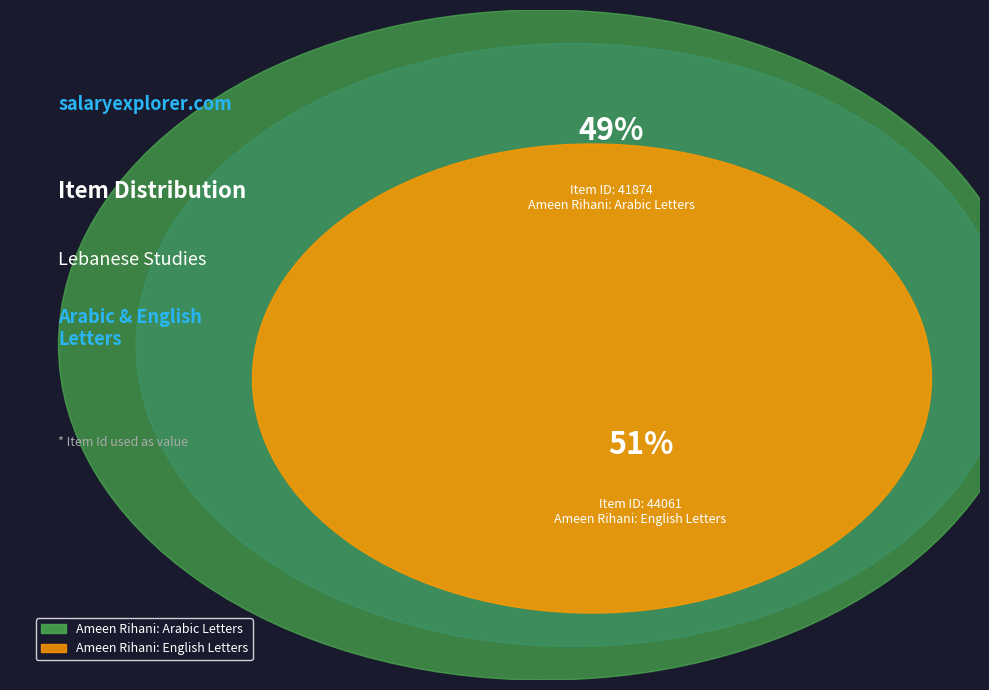

How many slices are in this pie chart?

2